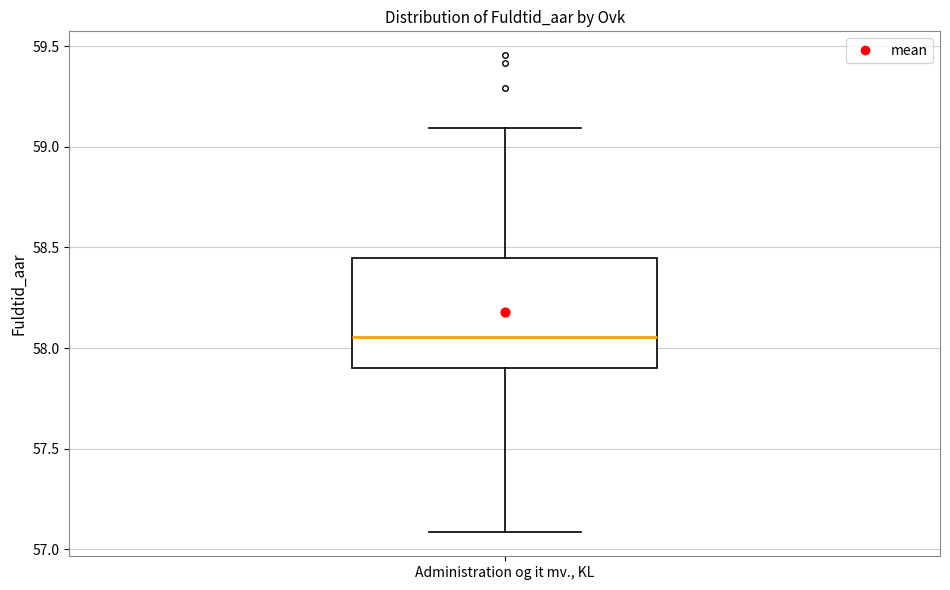

Read this box plot against the y-axis: the position of the median line, the range covered by the box, and the ends of both whiskers. The values are not printed on the chart, so give them approximately, as read against the axis.

median 58.05, box 57.90 to 58.45, whiskers 57.10 to 59.10